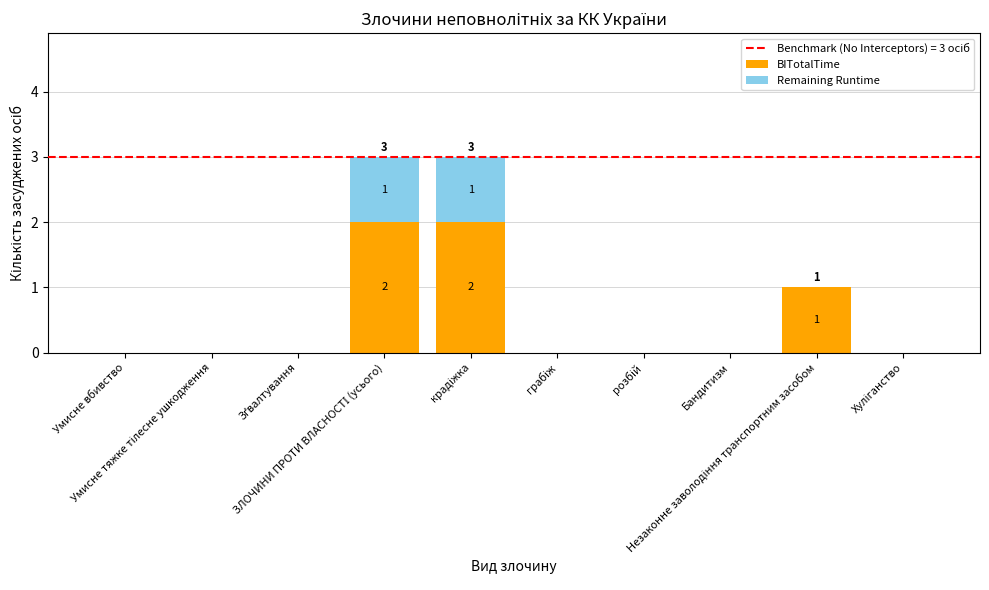

What is the sum of all BITotalTime values?

5